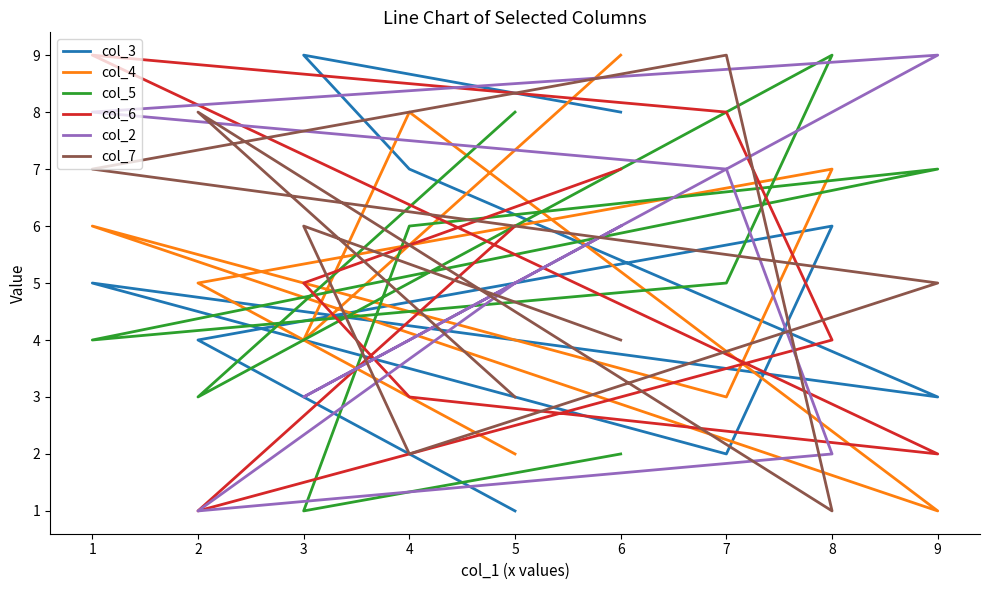

Which category has the lowest value in the col_2 series?

2